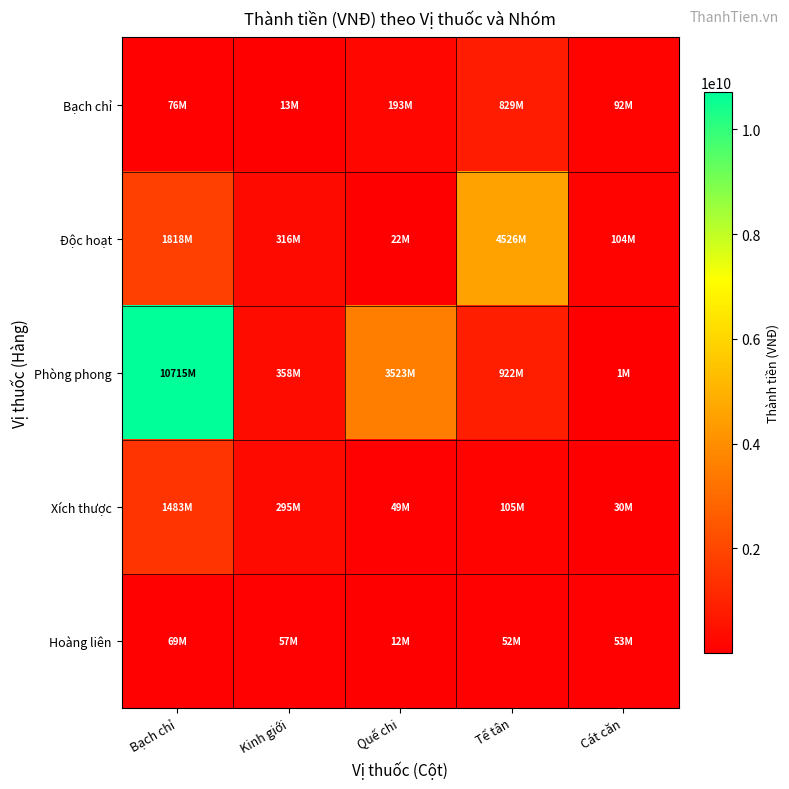

Reading left to right, extract all data points from this chart.

Bạch chỉ: Bạch chỉ=76472000	Kinh giới=12993750	Quế chi=192685000	Tế tân=828960000	Cát căn=91957500
Độc hoạt: Bạch chỉ=1817919600	Kinh giới=316166550	Quế chi=21558600	Tế tân=4526067000	Cát căn=103888000
Phòng phong: Bạch chỉ=10714985400	Kinh giới=357669000	Quế chi=3522932700	Tế tân=921721500	Cát căn=1386000
Xích thược: Bạch chỉ=1482812000	Kinh giới=295249500	Quế chi=49077000	Tế tân=104668200	Cát căn=30406500
Hoàng liên: Bạch chỉ=69014400	Kinh giới=57254400	Quế chi=12000000	Tế tân=52176600	Cát căn=52746000